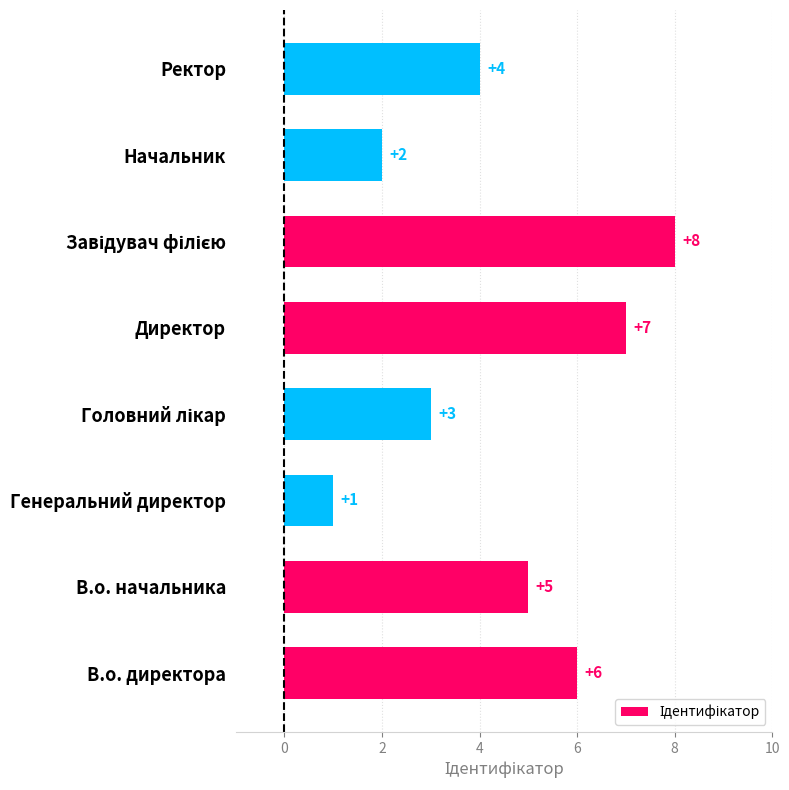

What is the maximum value shown in the chart?

8